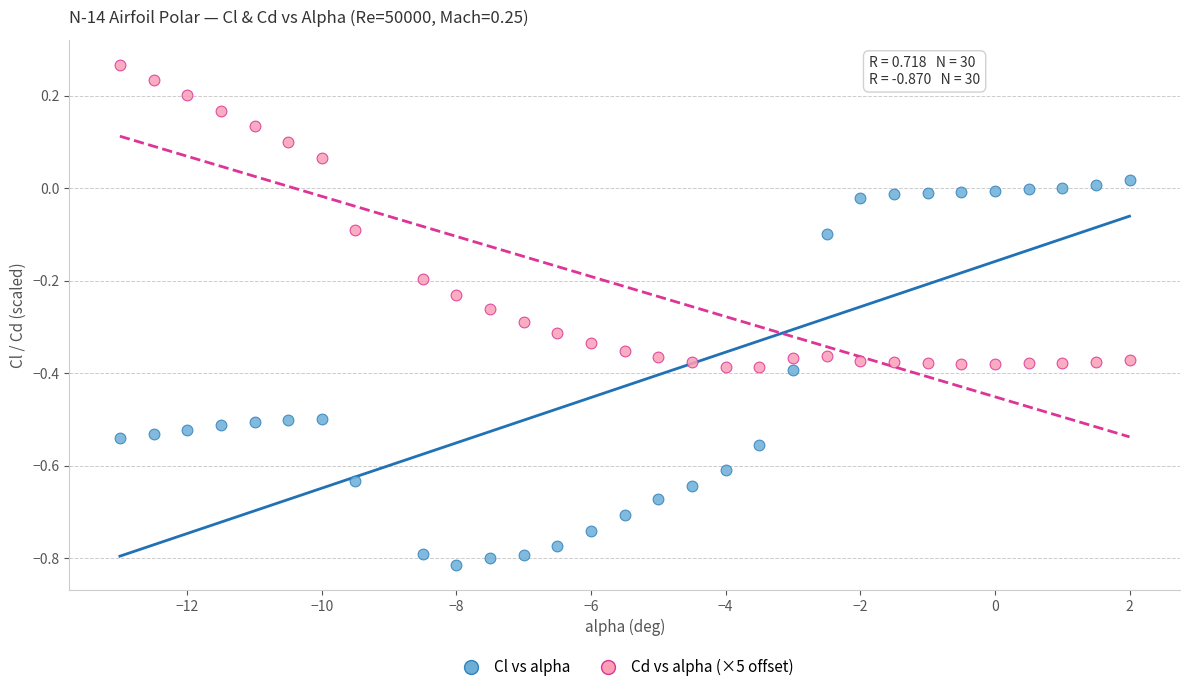

Which series contains the highest Y value?

Cd vs alpha (×5 offset)